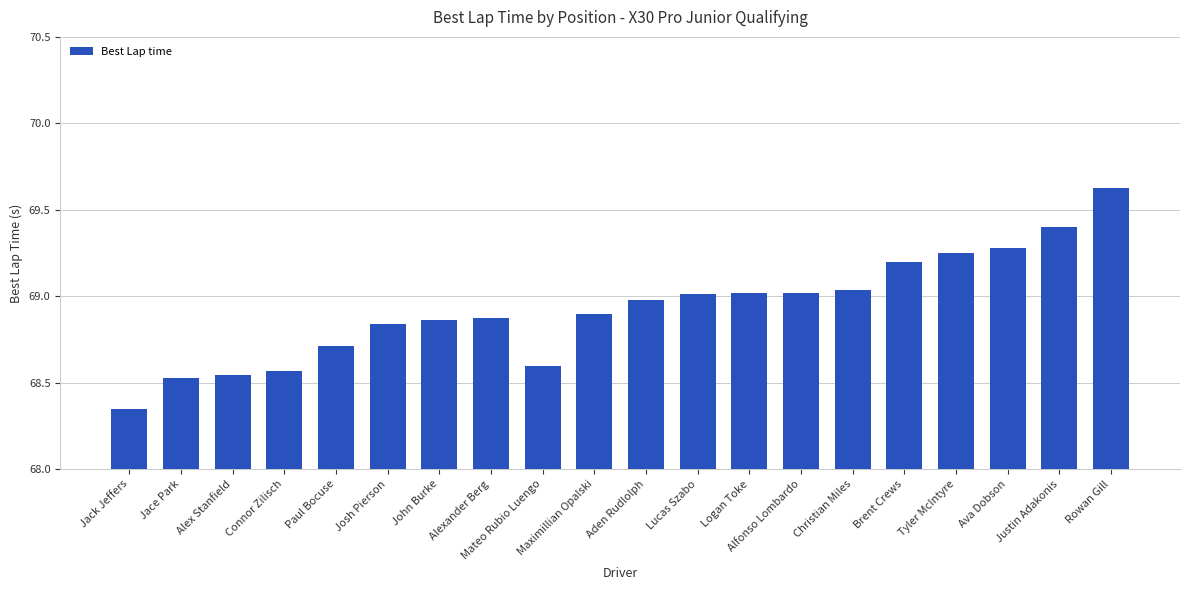

Are the bars grouped side by side (vs. stacked)?

No